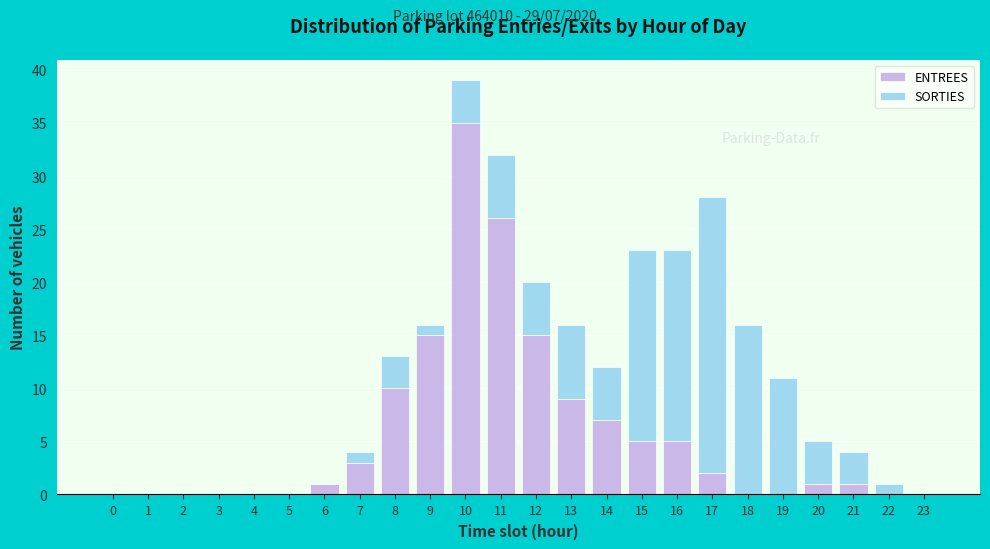

Is it true that ENTREES equals 7 at 14?

True